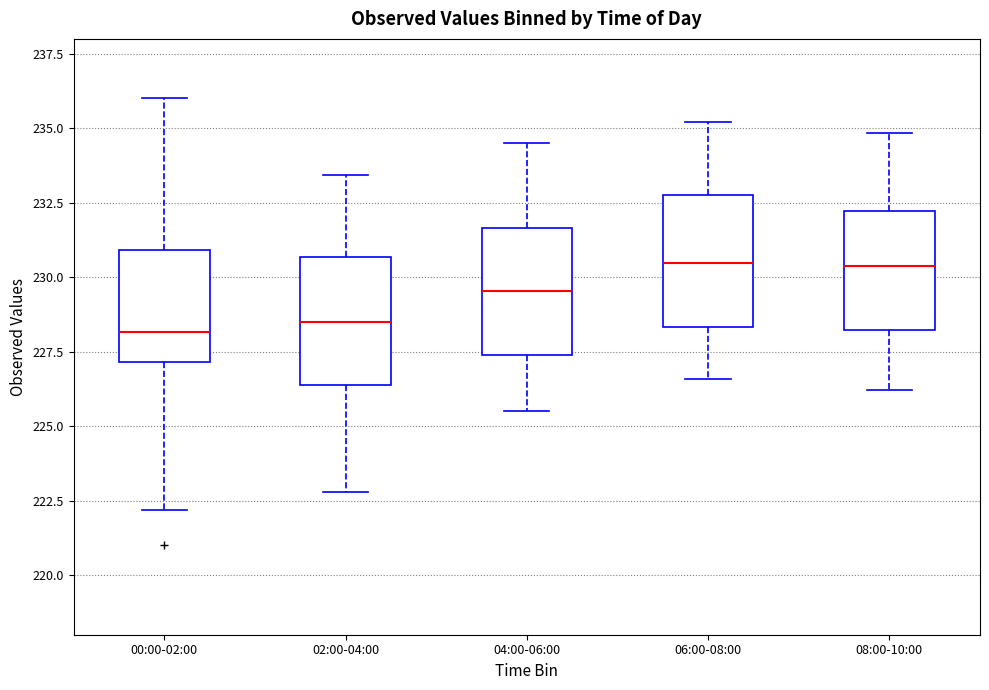

Where does the median line of the box for 08:00-10:00 sit on the y-axis? The values are not printed on the chart, so give them approximately, as read against the axis.

230.5